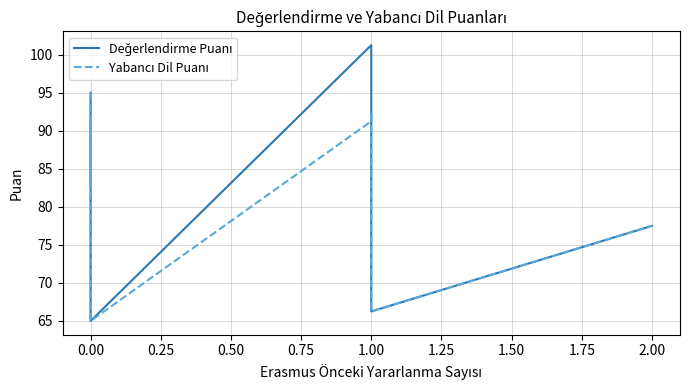

What position from the left is 11?

12